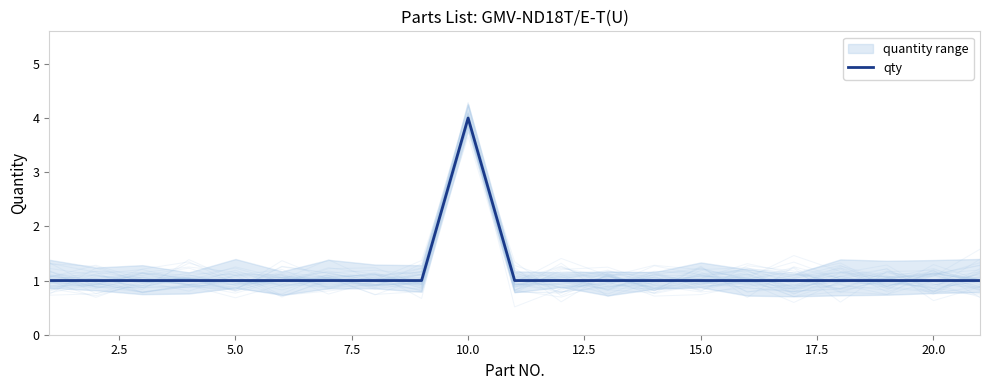

Is it true that qty equals 7 at 10.0?

False